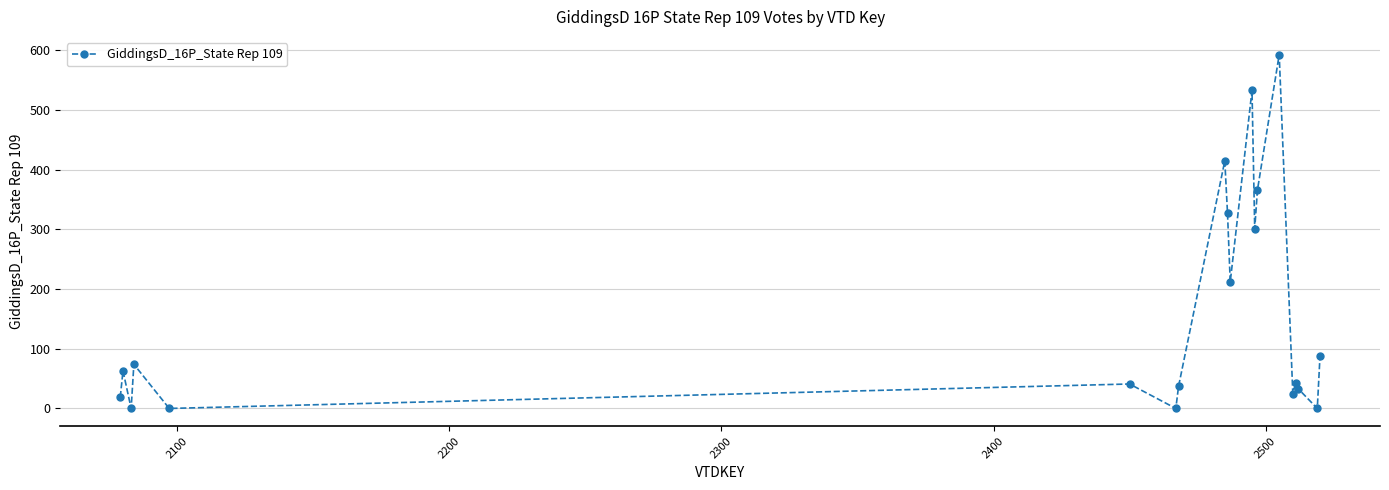

How many points are lower than both their immediate neighbors (excluding endpoints)?

7